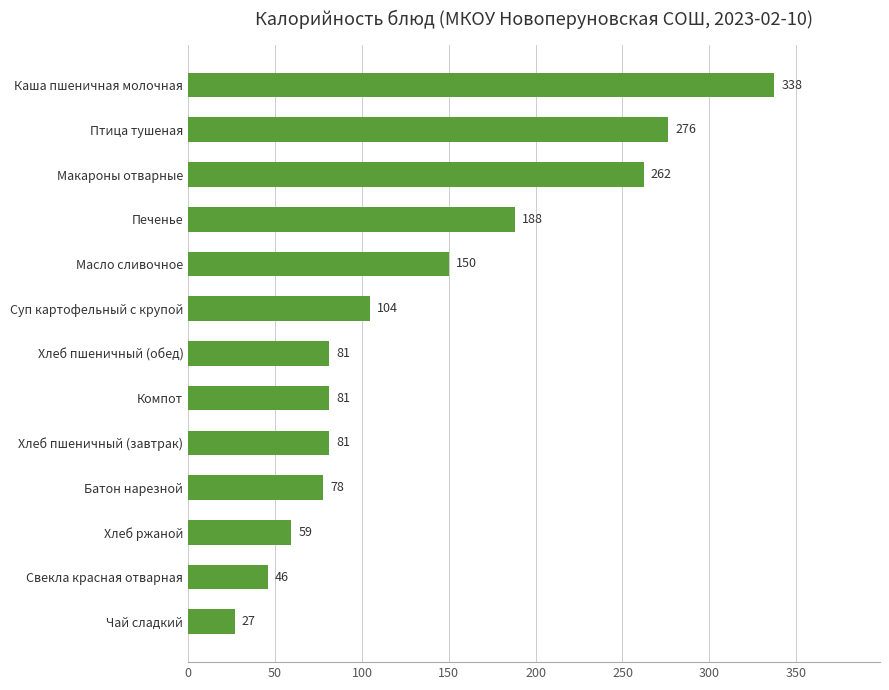

What is the difference between the maximum and minimum values?

310.7